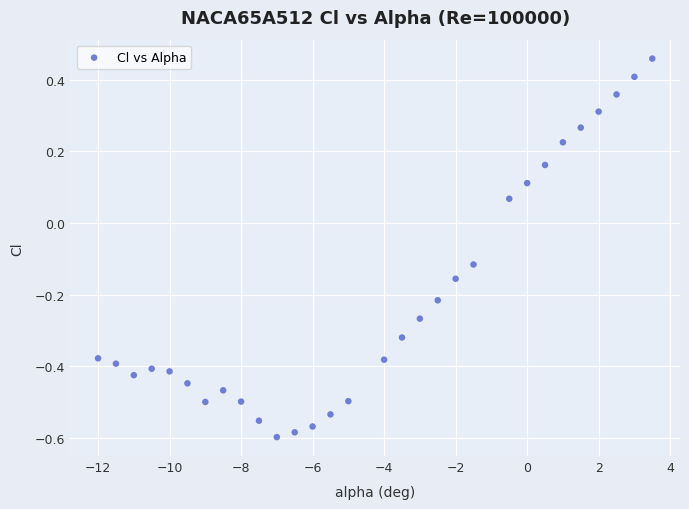

What is the range of X values (max minus min)?

15.5